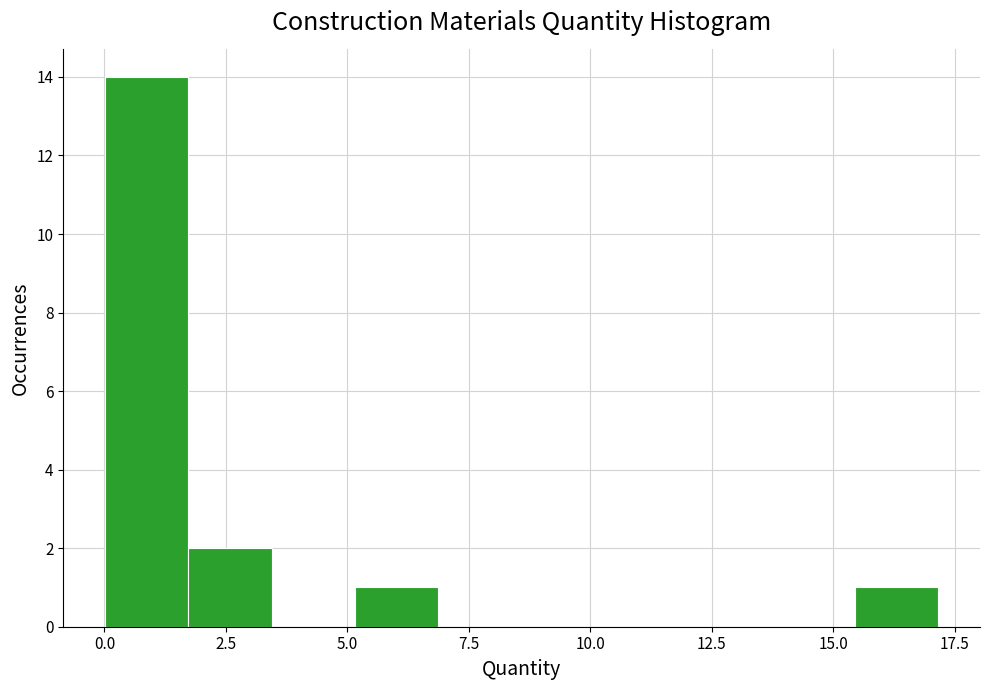

Read against the x-axis, roughly where is the centre of the tallest bar?

1.0